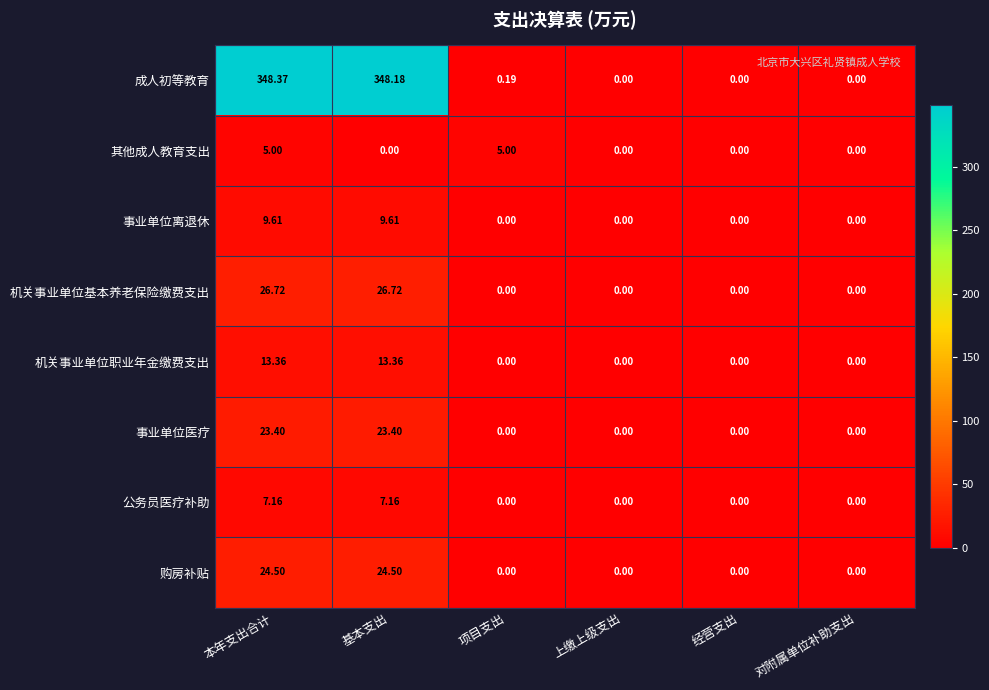

At which category is the sum across all series the highest?

本年支出合计